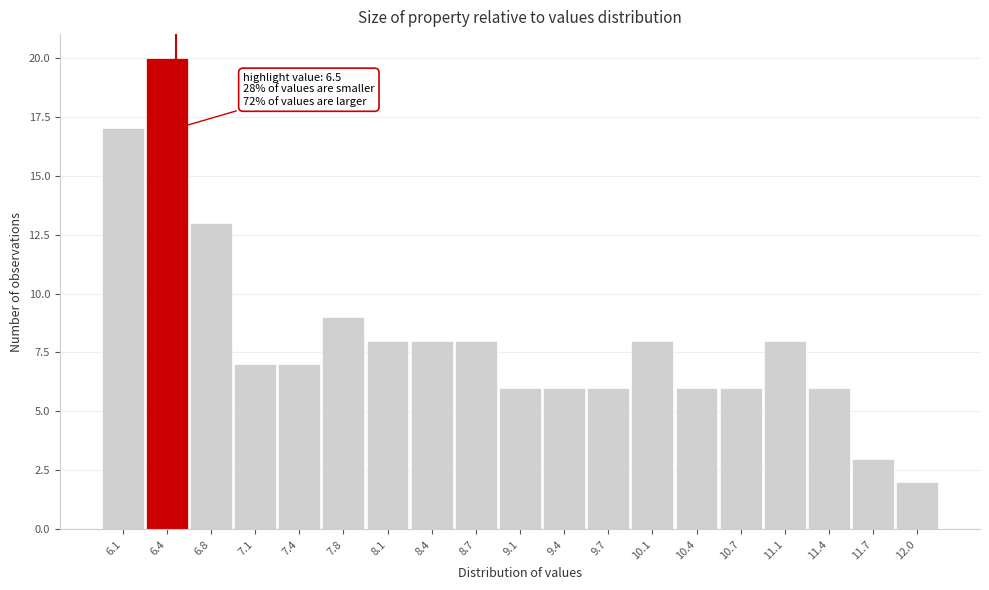

Which range on the x-axis has the tallest bar?

6.265 to 6.595